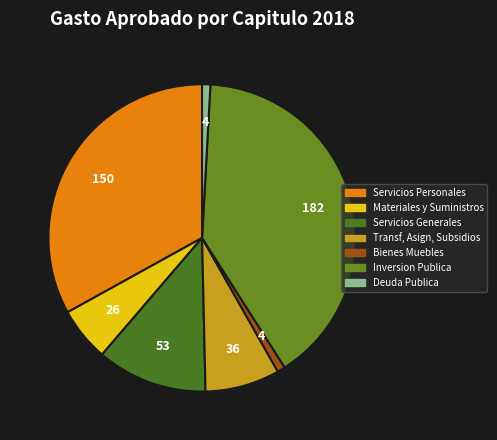

How many segments does this pie chart have?

7